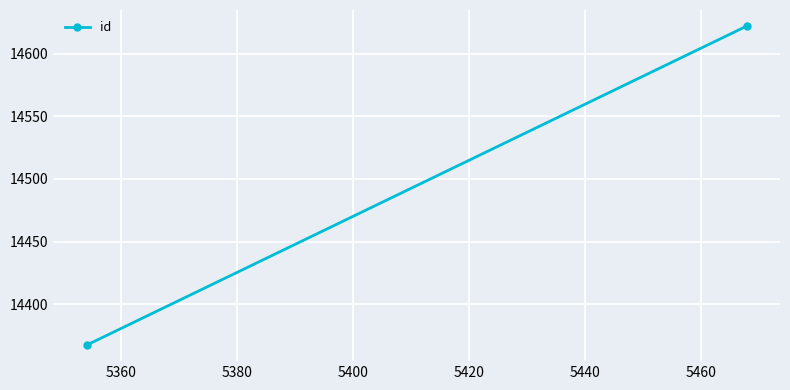

Reading right to left, extract all data points from this chart.

14622.0	14367.4